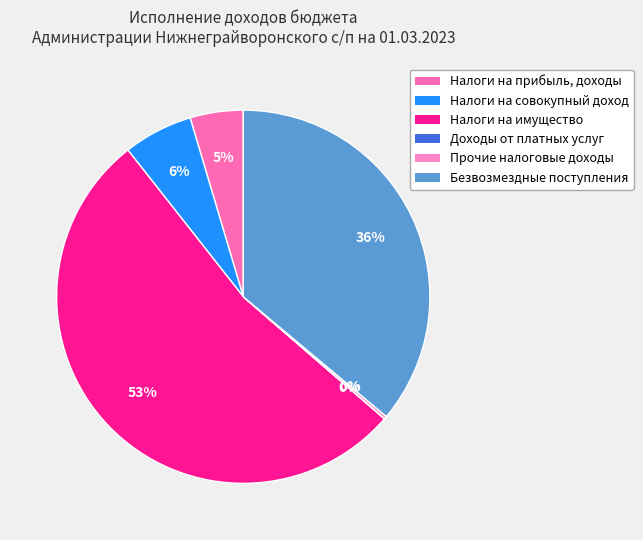

What is the majority slice?

Налоги на имущество